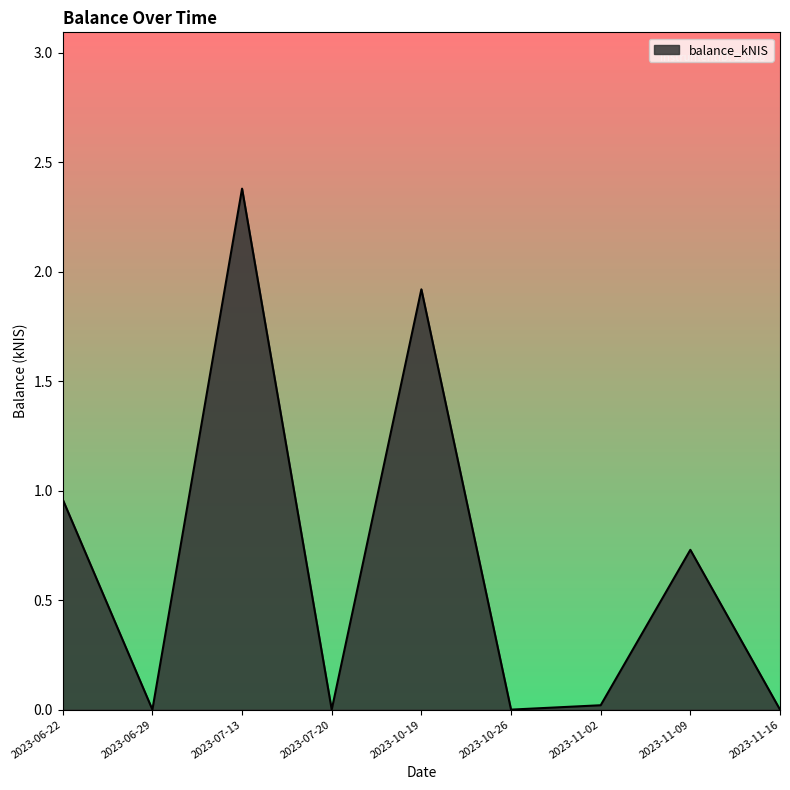

What is the sum of all values?

6.0